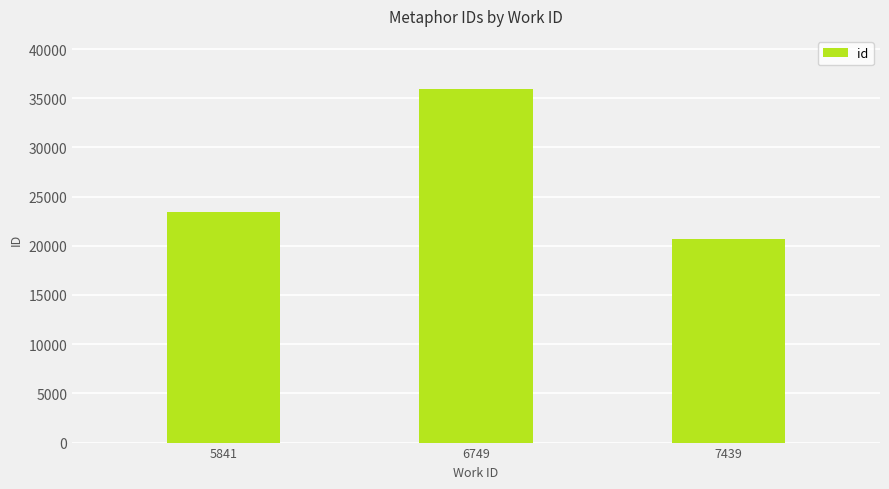

What is the difference between the values at 7439 and 5841?

2783